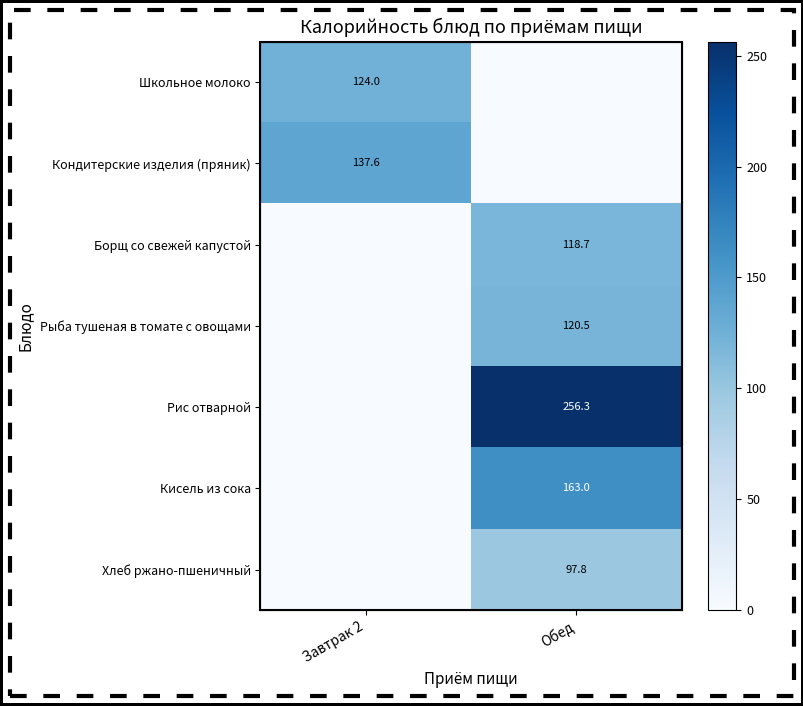

At how many categories does at least one series exceed 94?

2